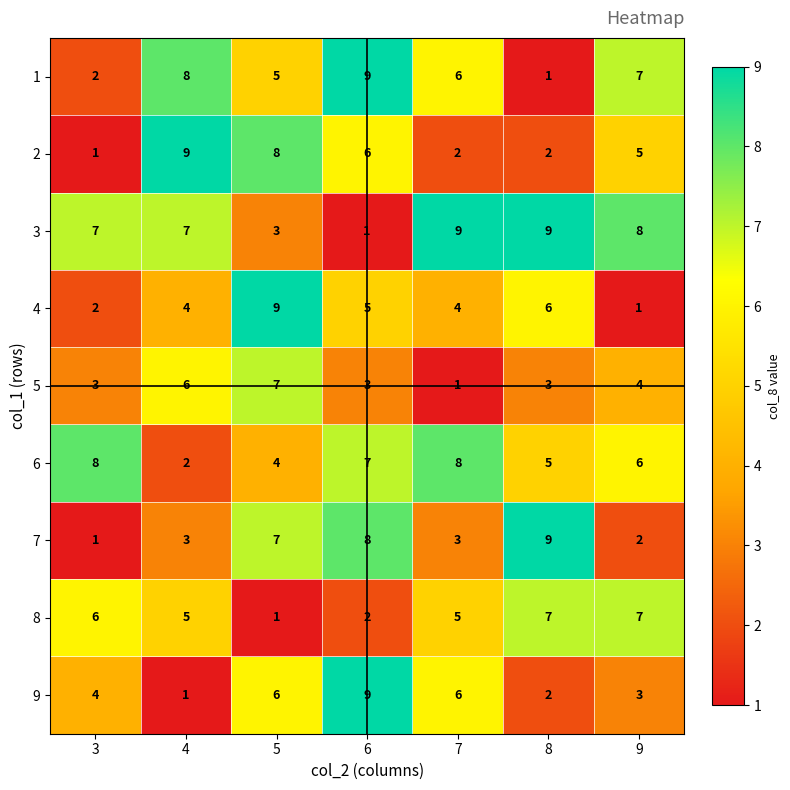

What is the sum of the 7 values at 8 and 5?

16